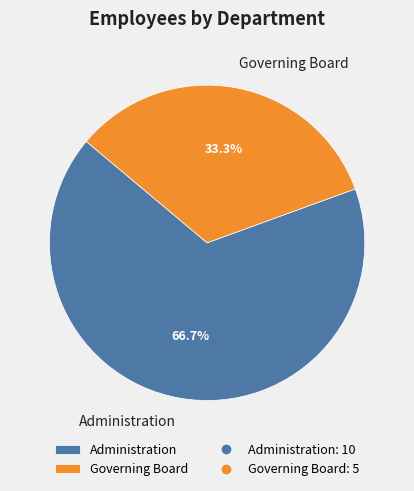

To the nearest percent, what is the difference between the Administration and Governing Board slice percentages?

33%